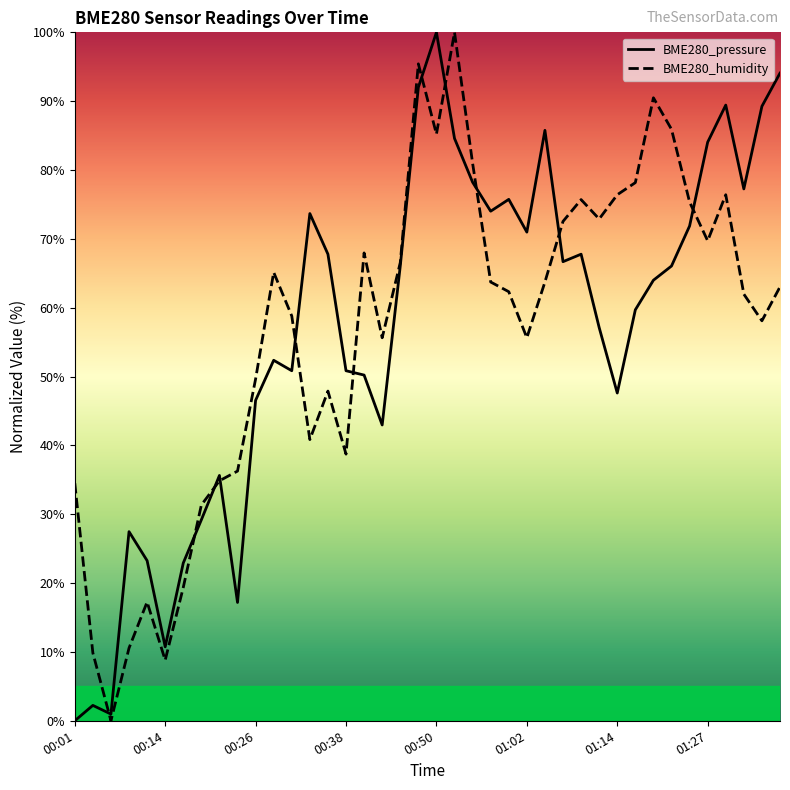

What is the difference between the highest and lowest values at 23?

10.3